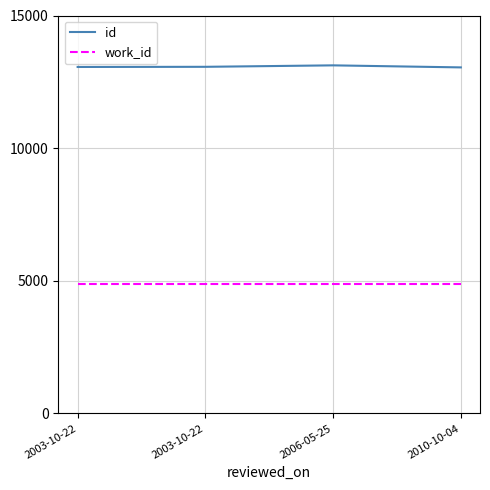

What is the value of the work_id point at the 1st from the left?

4875